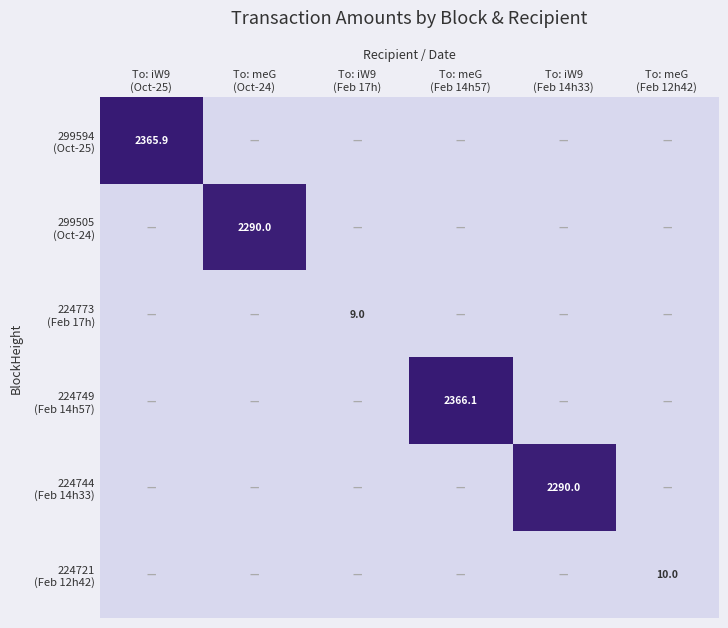

Is it true that 224749 (Feb 14h57) equals 0.0 at To: meG (Oct-24)?

True